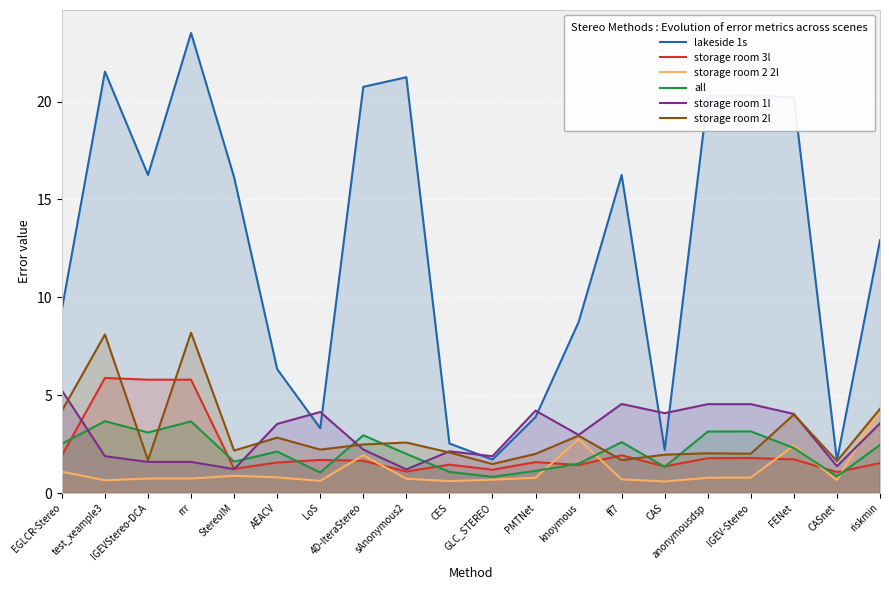

How many intersections are there between storage room 1l and storage room 2l?

5